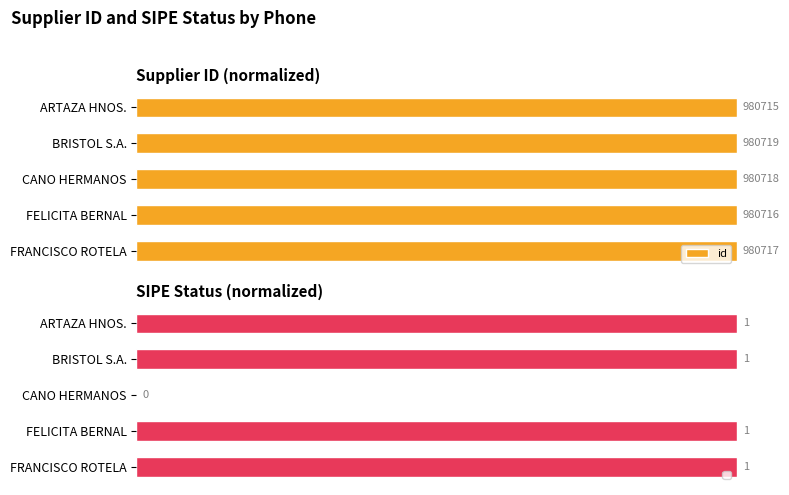

Rank the categories by value from lowest to highest.

ARTAZA HNOS., FELICITA BERNAL, FRANCISCO ROTELA, CANO HERMANOS, BRISTOL S.A.